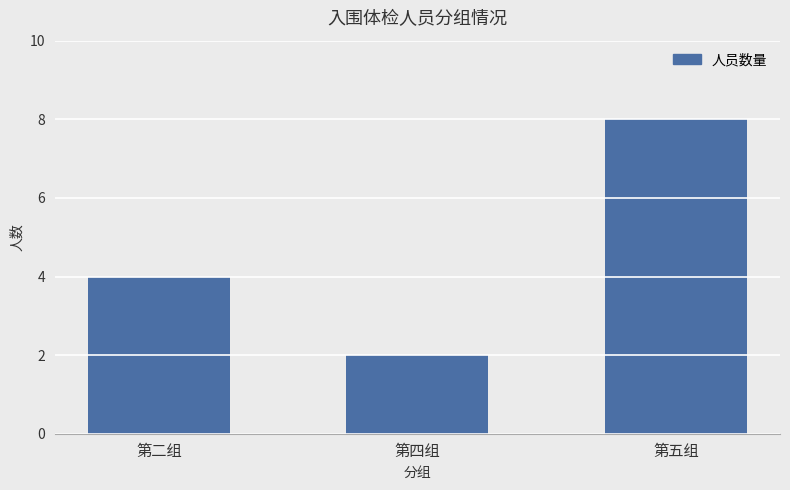

Read the value at 第二组.

4